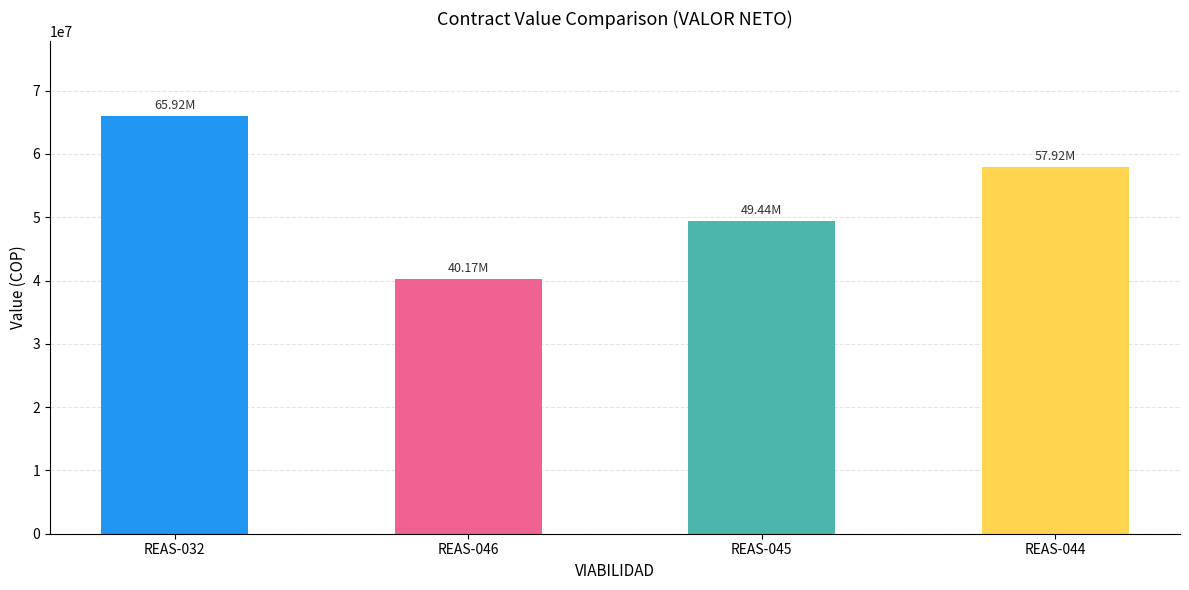

Rank the categories by value from lowest to highest.

REAS-046, REAS-045, REAS-044, REAS-032